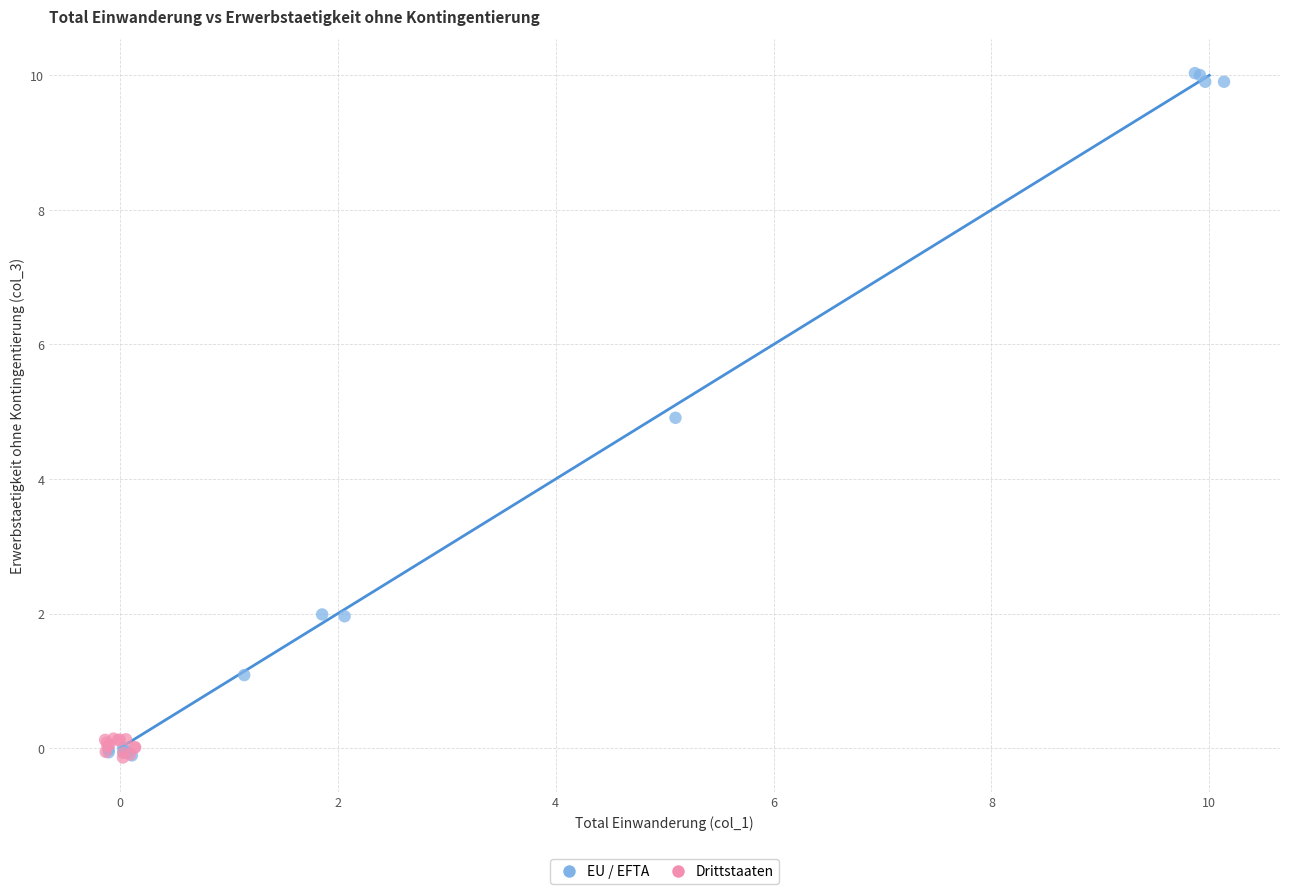

Which series contains the highest Y value?

EU / EFTA